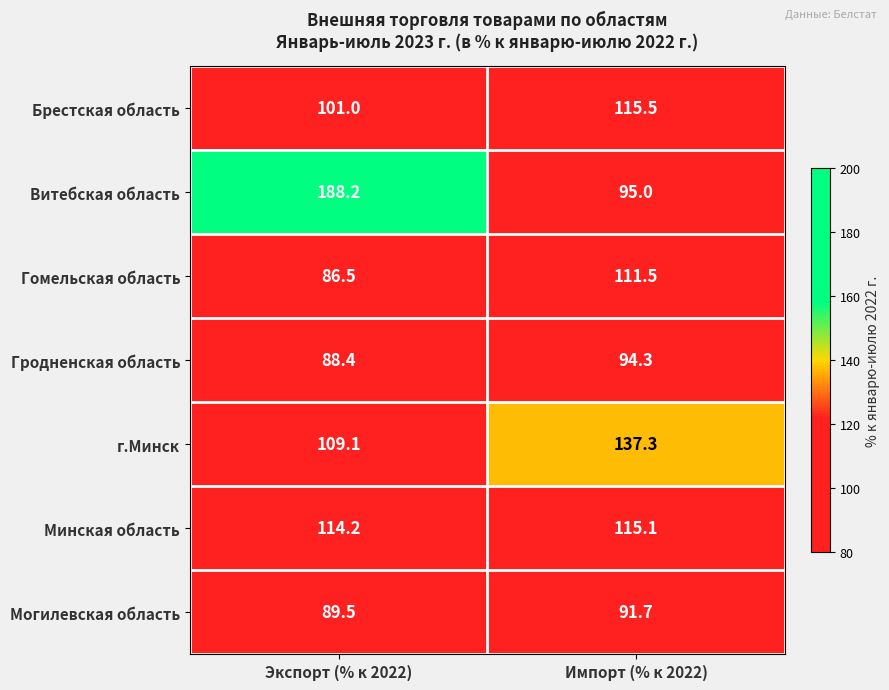

What is the difference between the maximum and minimum values in the Гродненская область series?

5.9